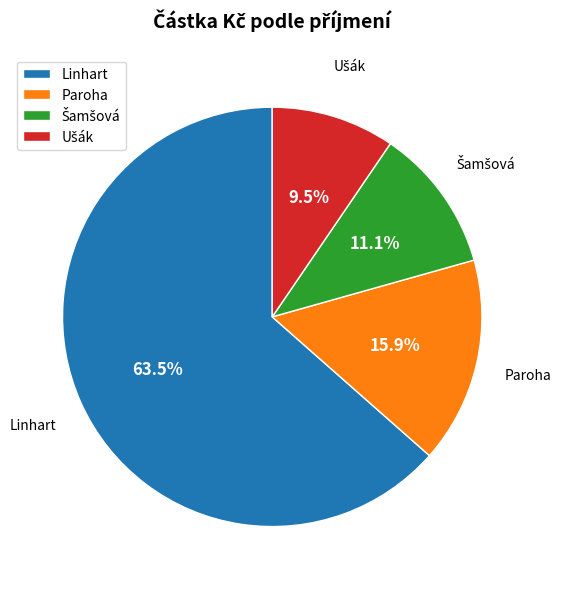

What percentage is NOT represented by Paroha?

84.1%